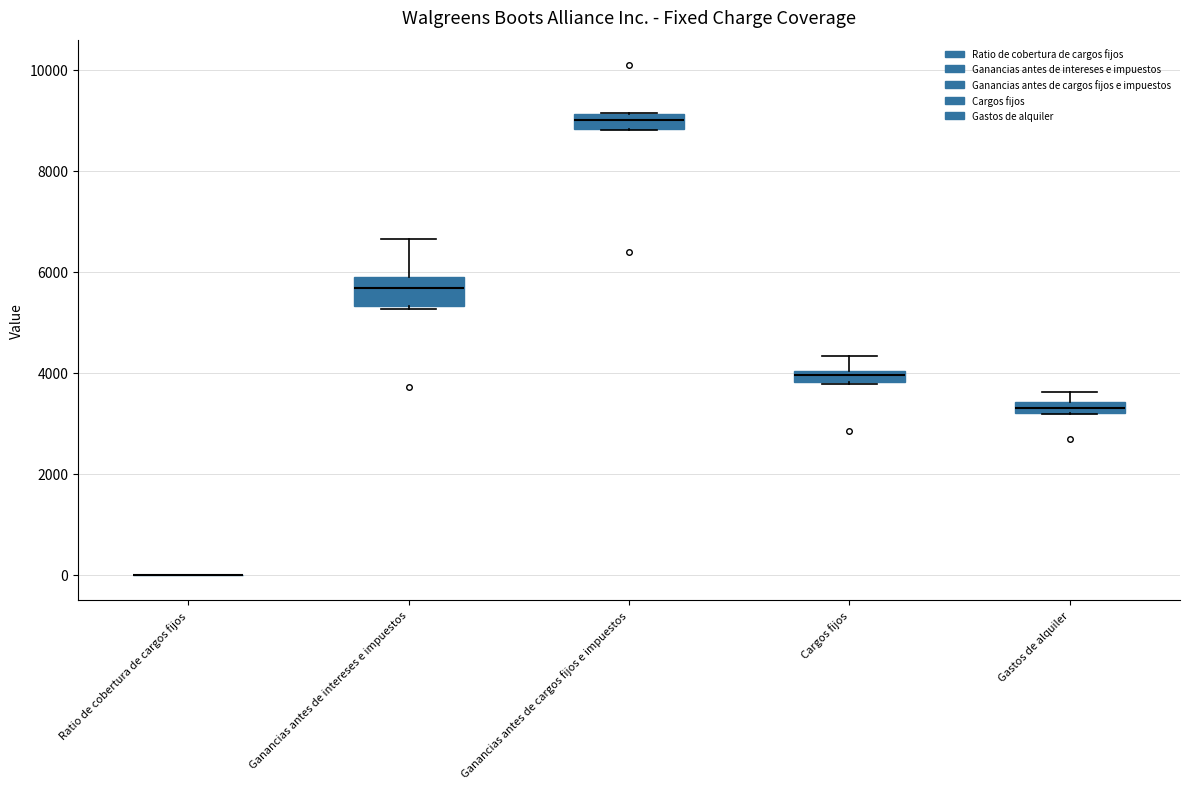

Comparing the boxes themselves (not the whiskers), which one is the tallest?

Ganancias antes de intereses e impuestos